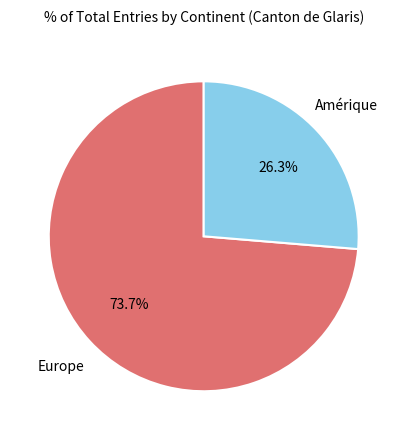

To the nearest percent, what is the difference between the largest and smallest slice percentages?

47%